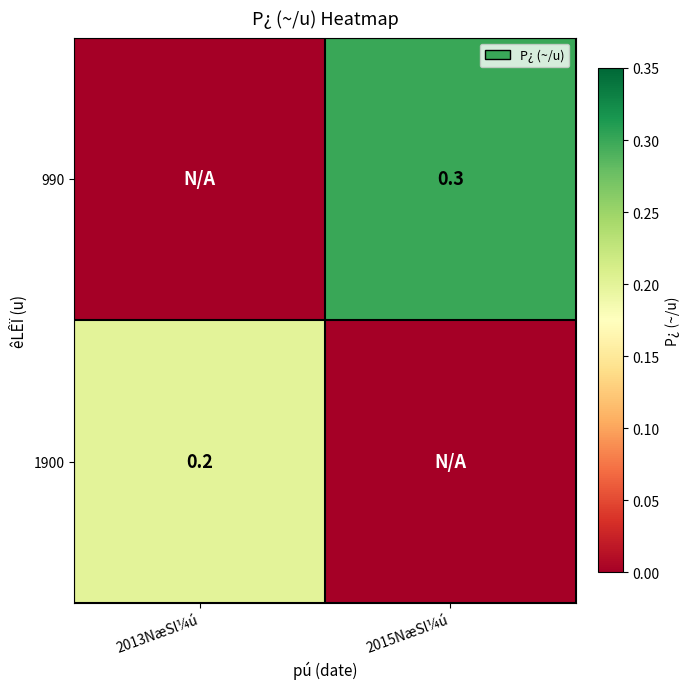

The 990 series shows 0.5 at 2015NæSl¼ú. True or false?

False